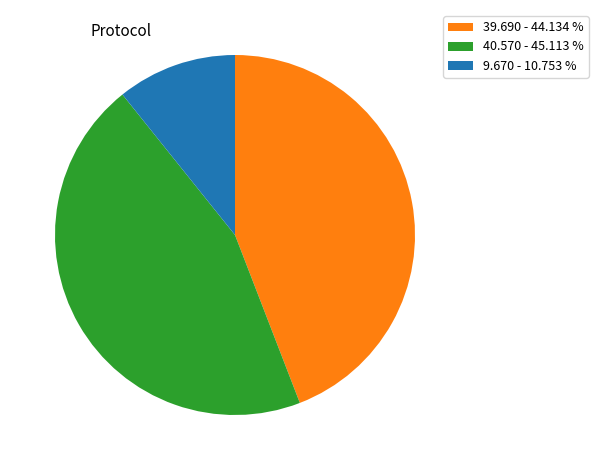

Combined, do 9.670 - 10.753 % and 40.570 - 45.113 % account for over 50%?

Yes